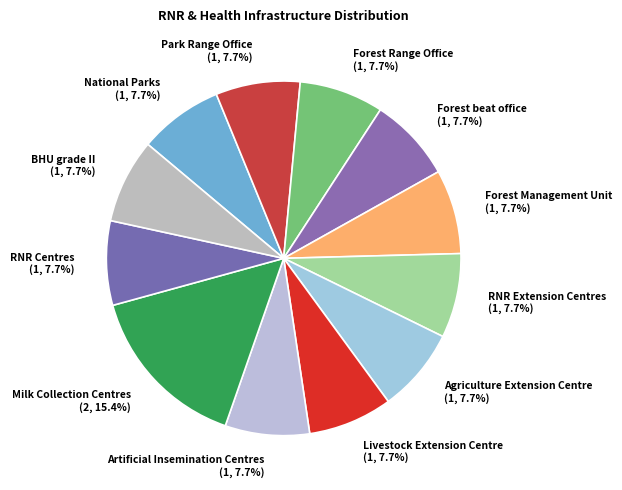

How many slices are in this pie chart?

12